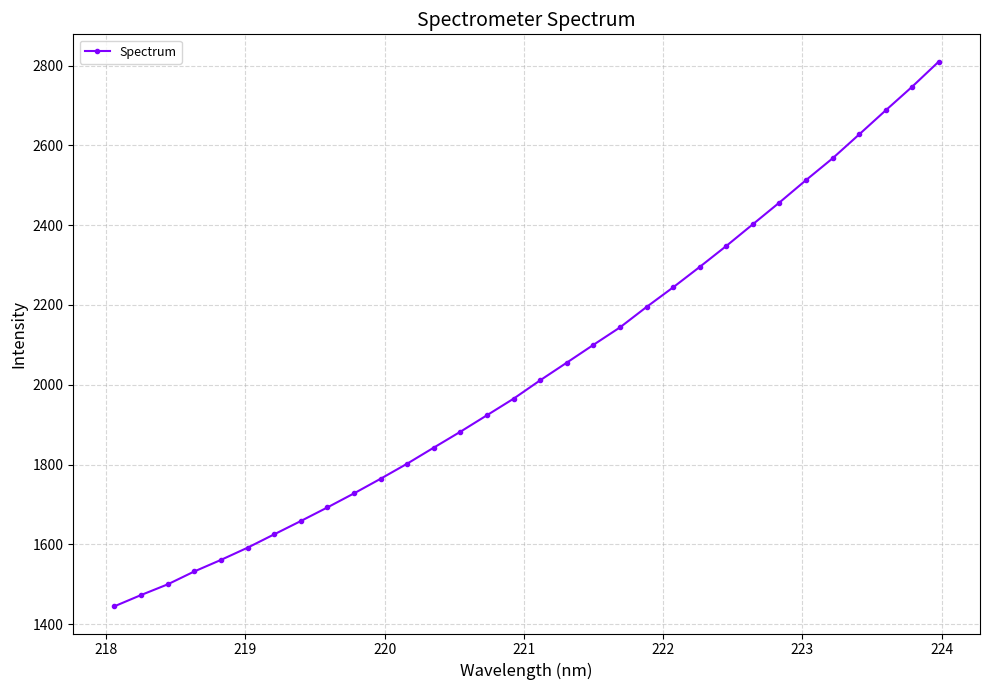

What is the minimum value shown in the chart?

1444.8